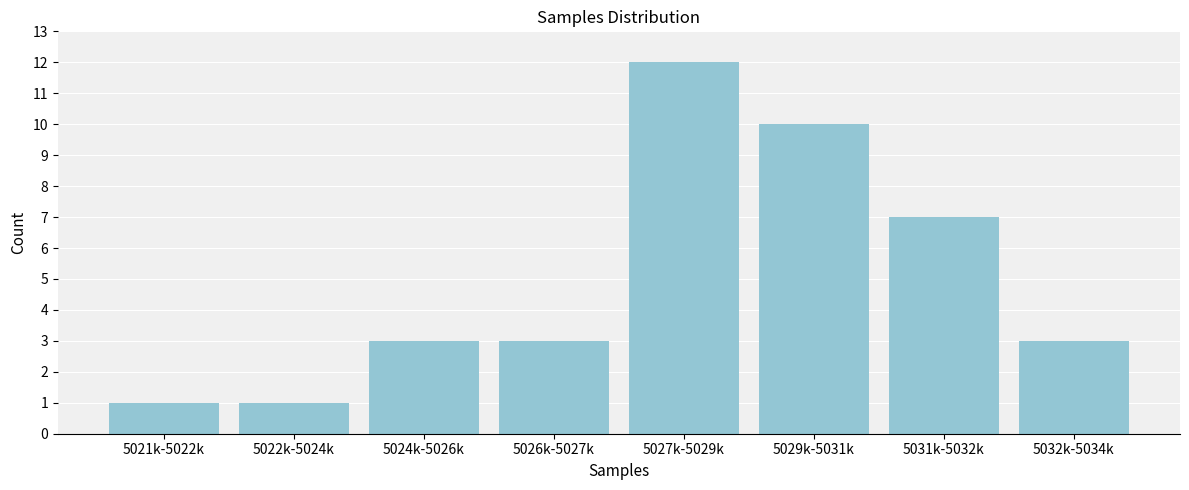

Reading right to left, transcribe all the data shown in this chart.

5032k-5034k=3	5031k-5032k=7	5029k-5031k=10	5027k-5029k=12	5026k-5027k=3	5024k-5026k=3	5022k-5024k=1	5021k-5022k=1